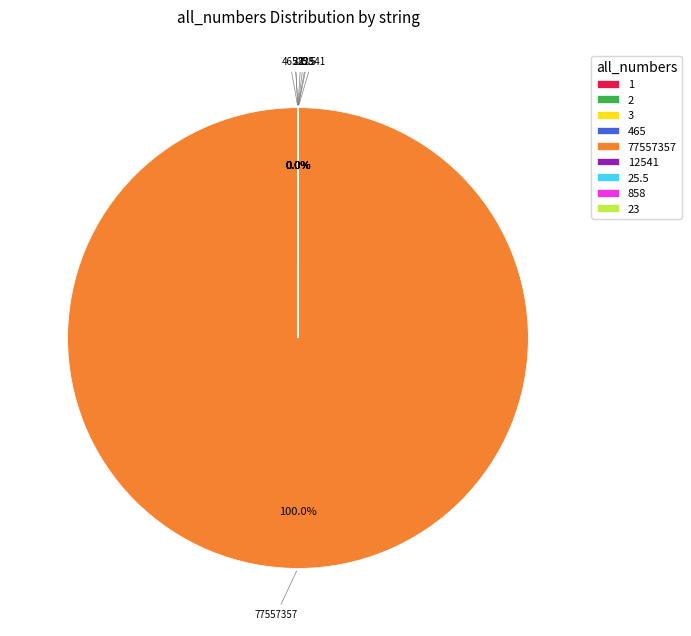

Is there a majority slice in this chart?

Yes